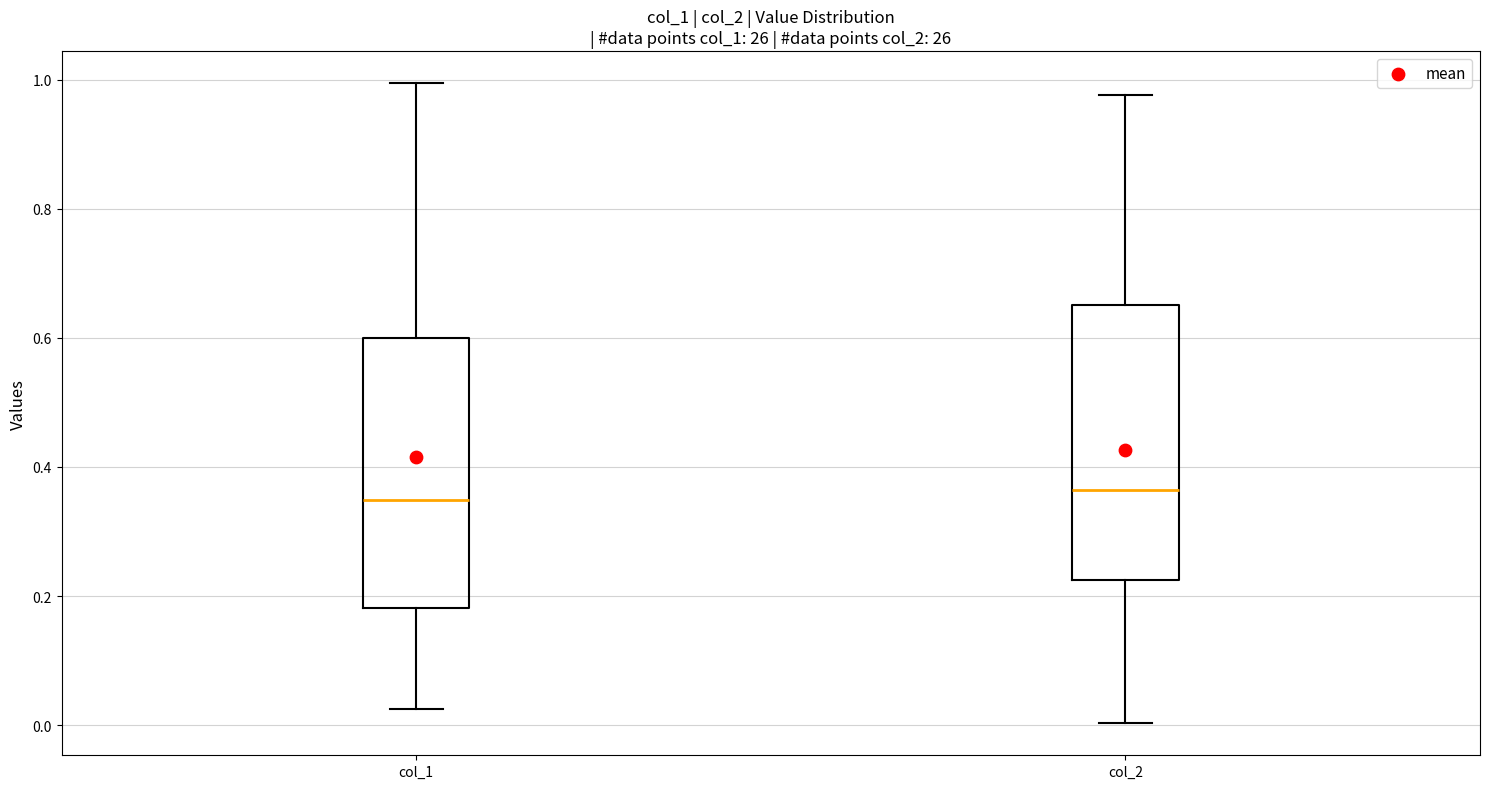

Where is the lower edge of the box for col_2 on the y-axis? The values are not printed on the chart, so give them approximately, as read against the axis.

0.22